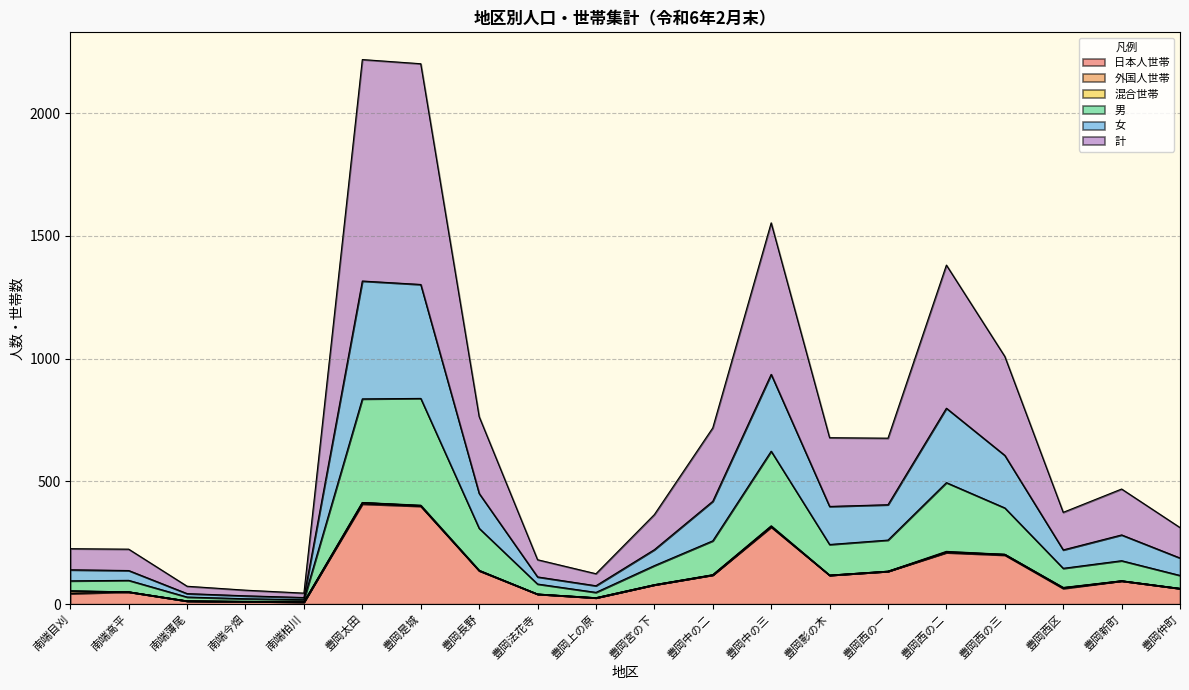

Is it true that 計 equals 460 at 豊岡中の二?

False